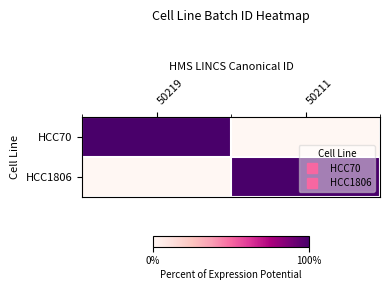

What is the total value across all series at 50211?

2